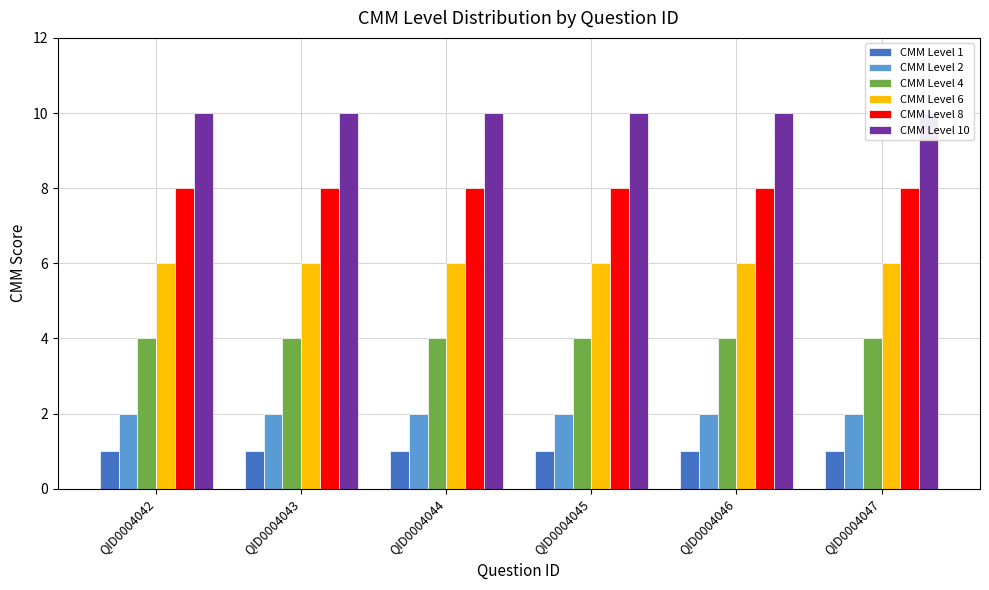

What is the lowest value of the CMM Level 6 series?

6